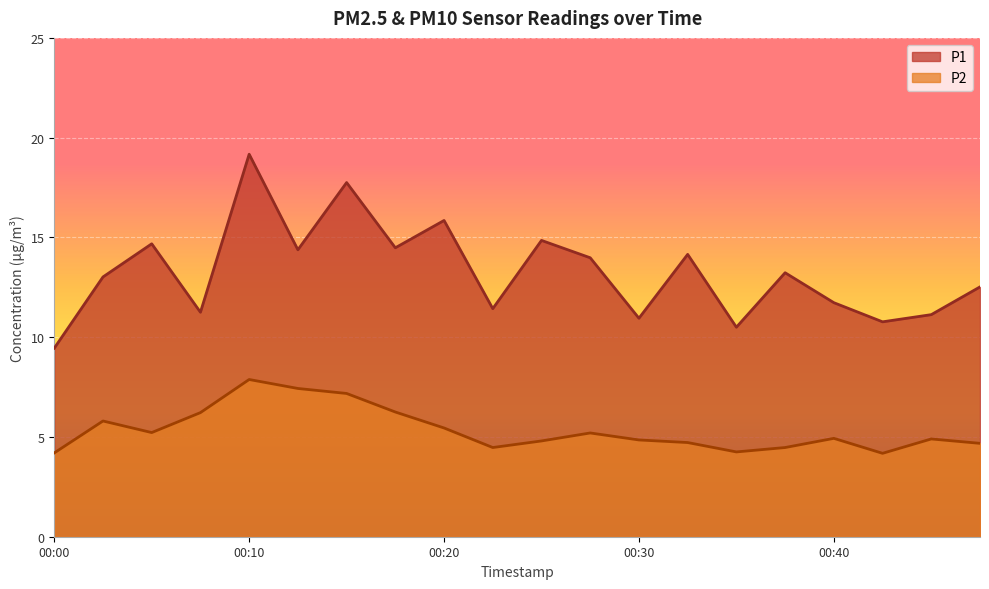

The P2 series shows 8.3 at 00:45. True or false?

False